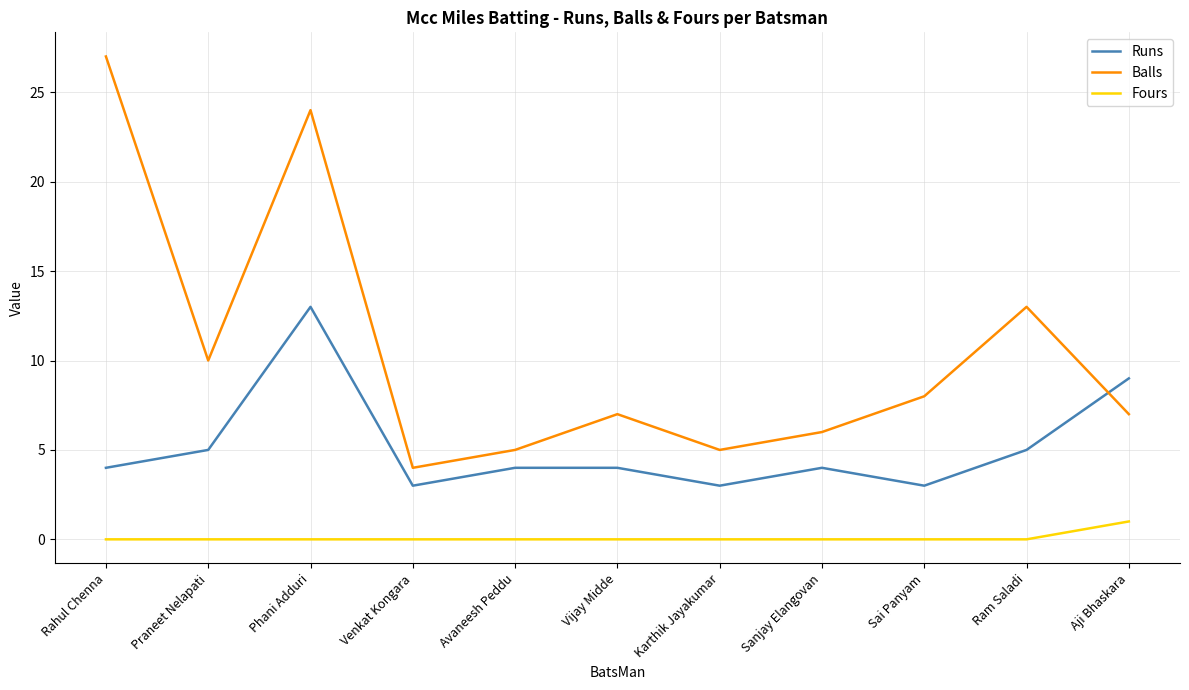

What is the difference between the maximum and second lowest values in the Fours series?

1